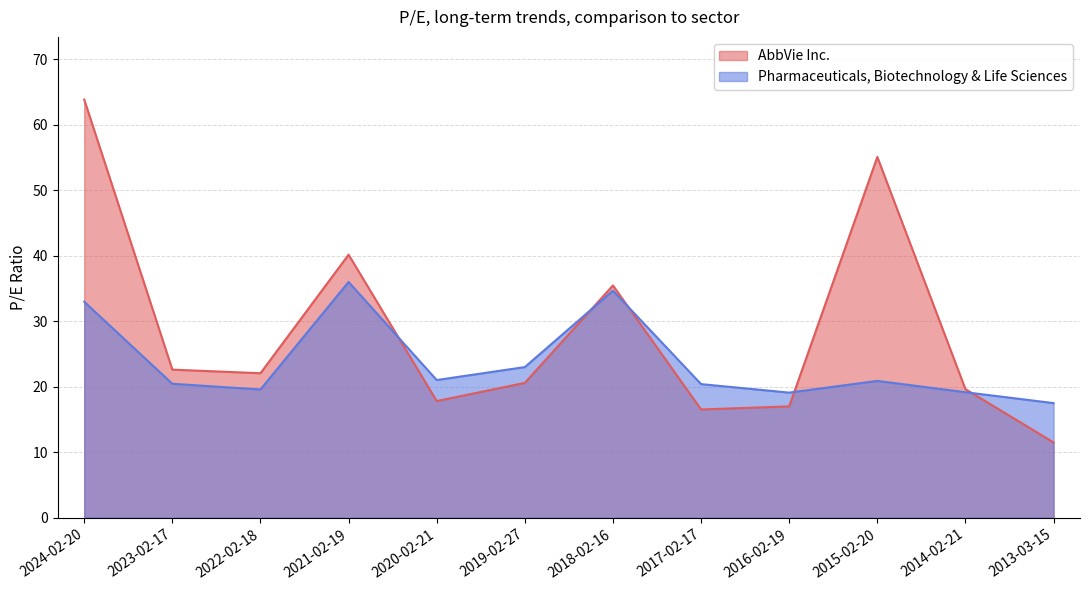

Which has a higher value, 2021-02-19 or 2019-02-27?

2021-02-19